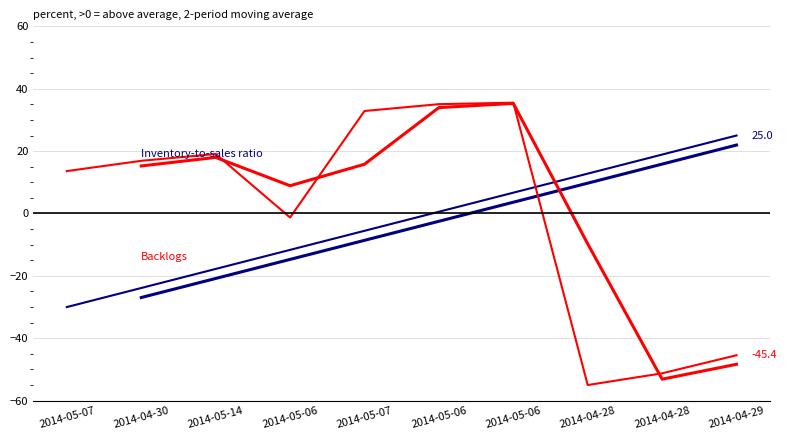

What are all the series names shown in the legend?

Inventory-to-sales ratio, Backlogs